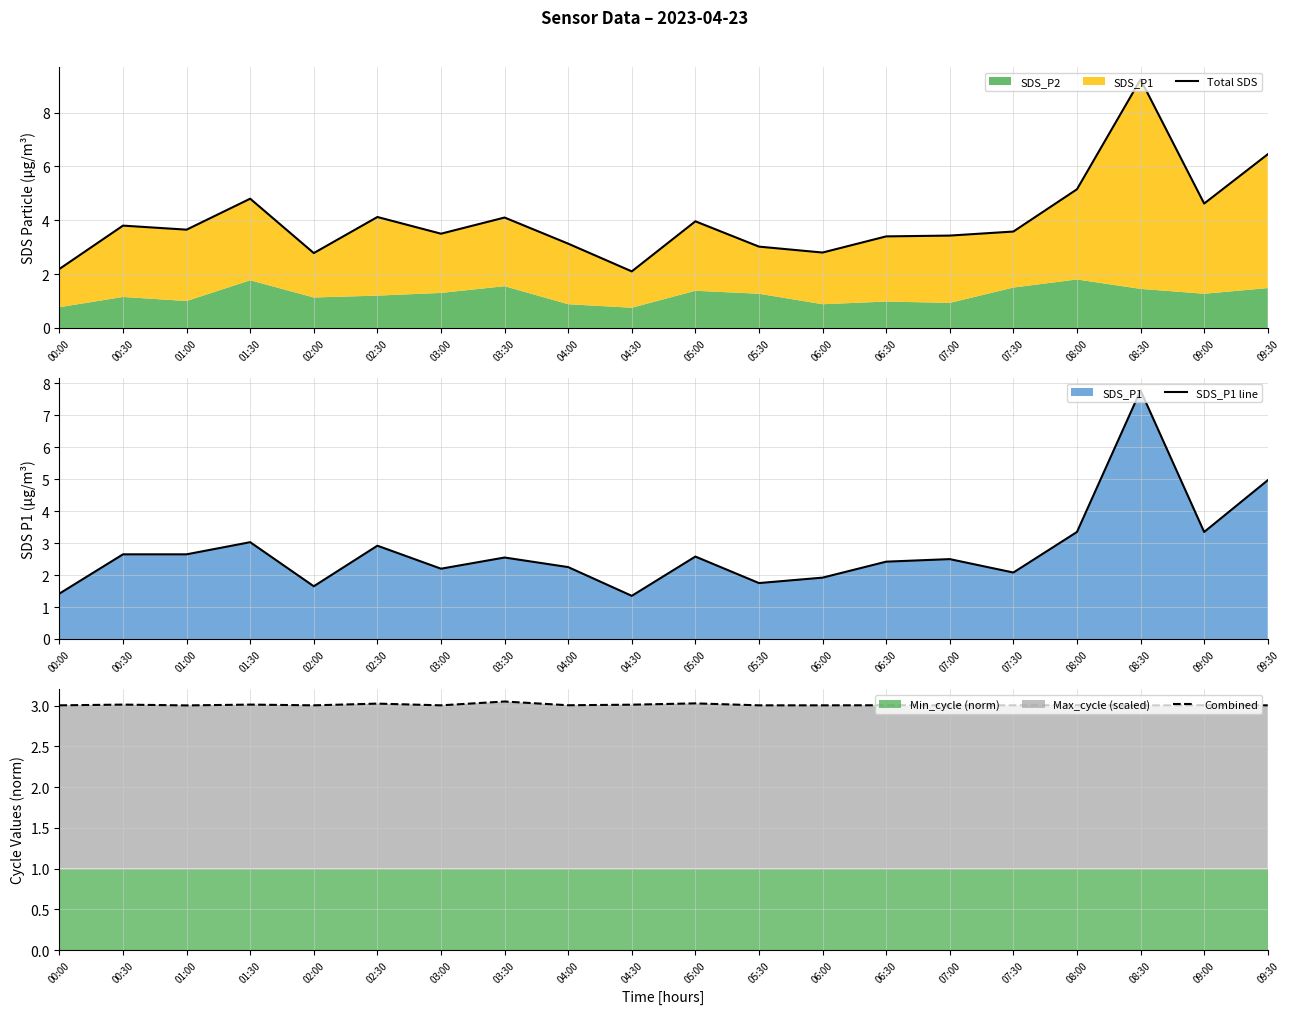

At which label does SDS_P1 line reach its peak?

08:30